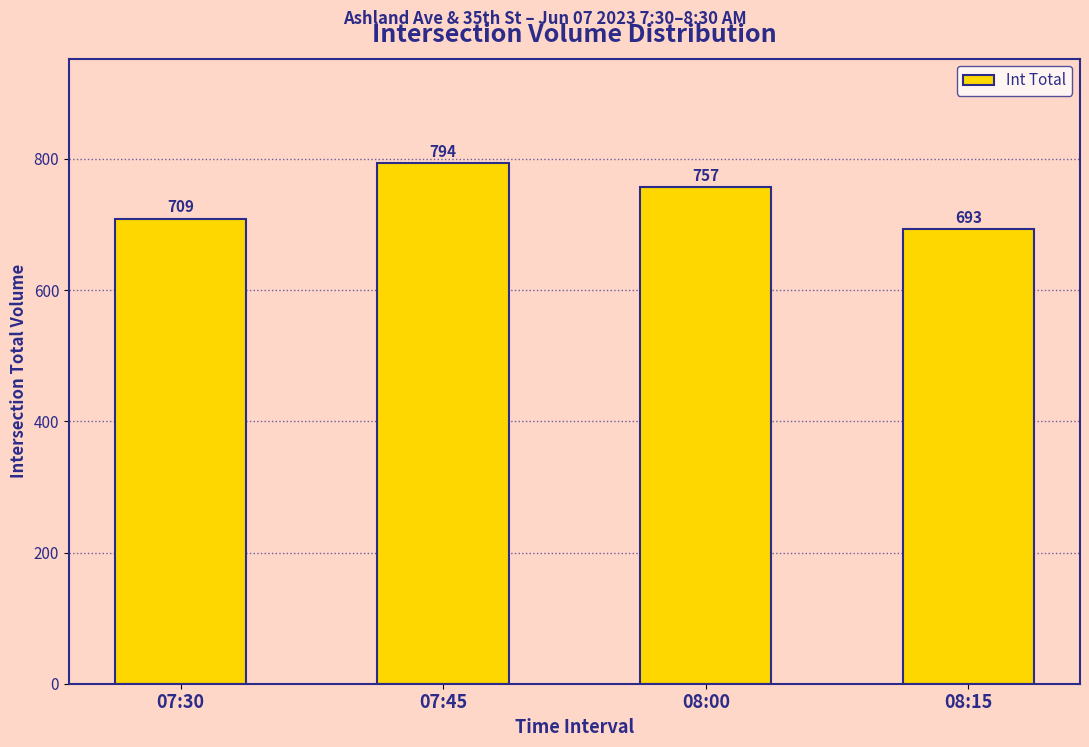

Reading right to left, what are all the values shown in this chart?

693	757	794	709